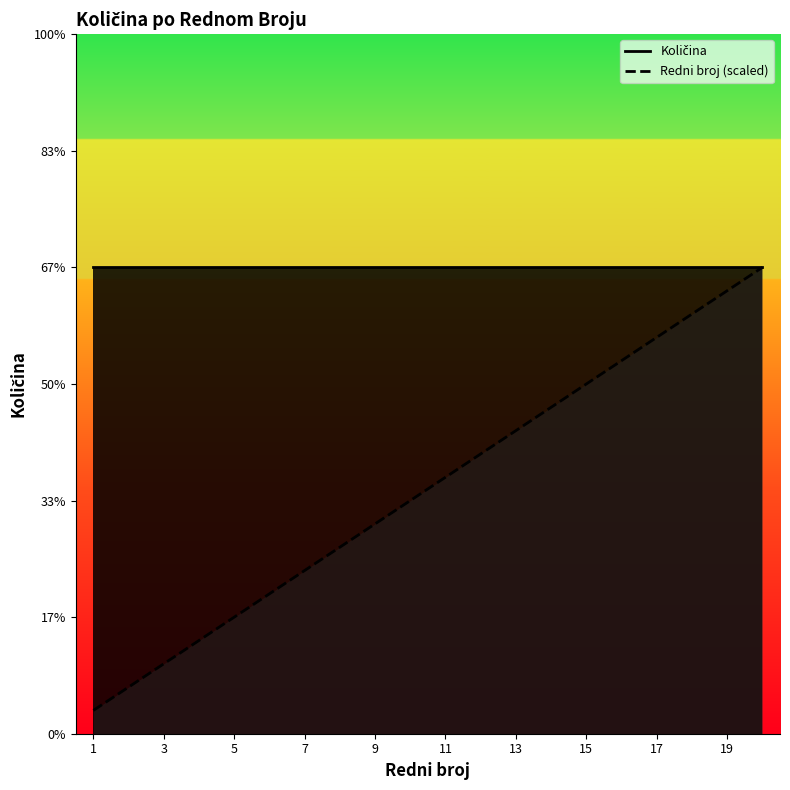

Rank the categories by value from highest to lowest.

20, 19, 18, 17, 16, 15, 14, 13, 12, 11, 10, 9, 8, 7, 6, 5, 4, 3, 2, 1